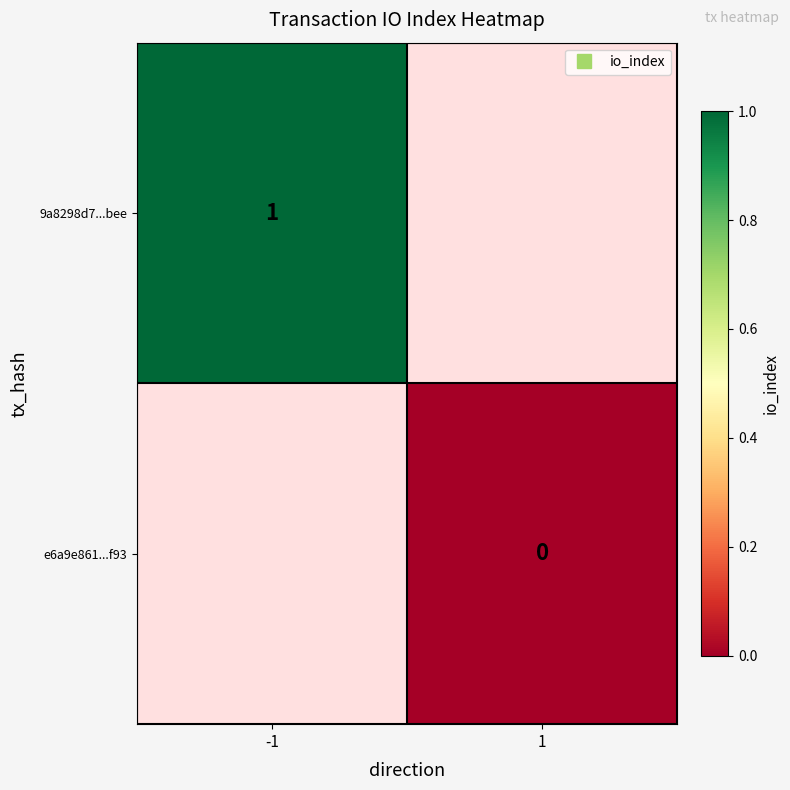

Is it true that 9a8298d7...bee equals 1.0 at -1?

True